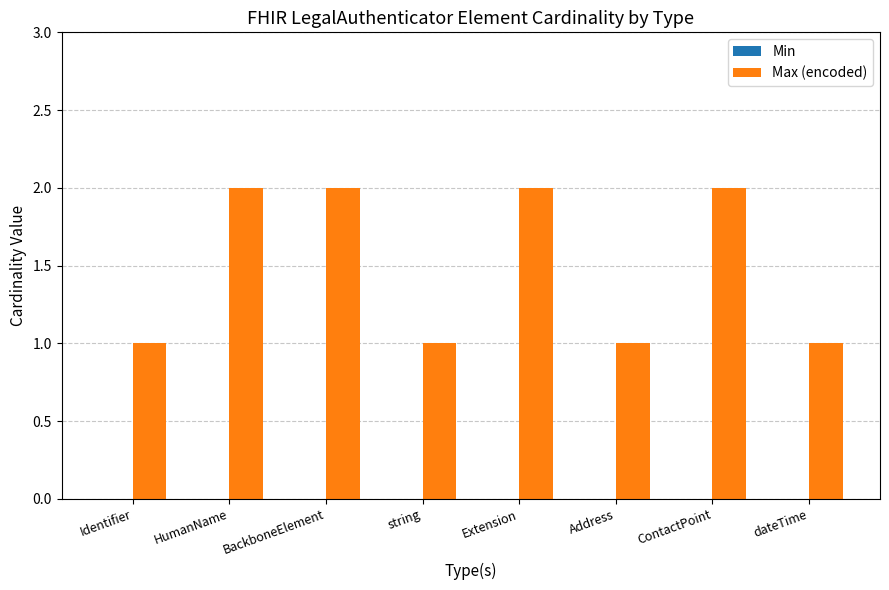

The value at ContactPoint is 3. True or false?

False